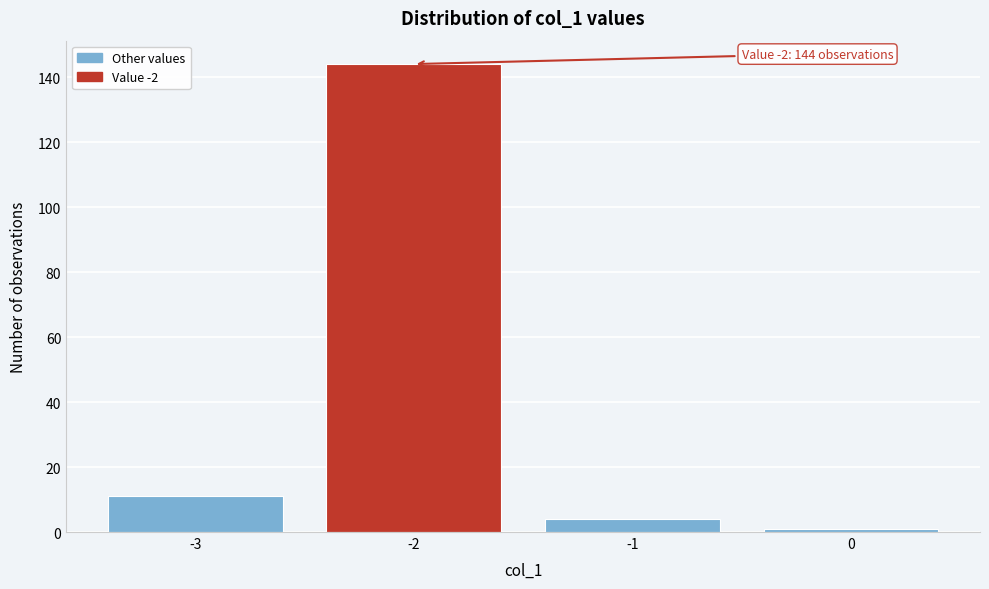

Reading right to left, list all the values displayed in this chart.

0=1	-1=4	-2=144	-3=11